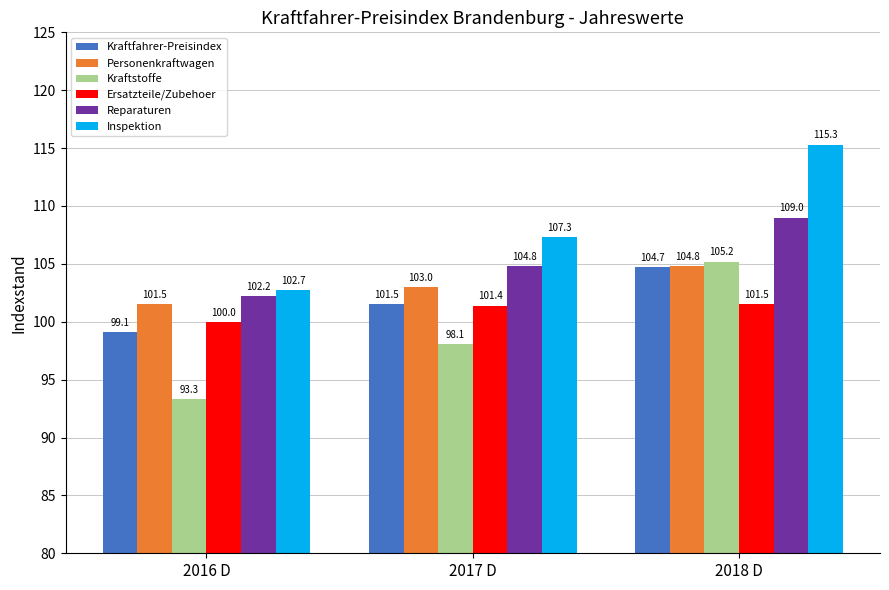

Where is Inspektion nearest to the value 109?

2017 D